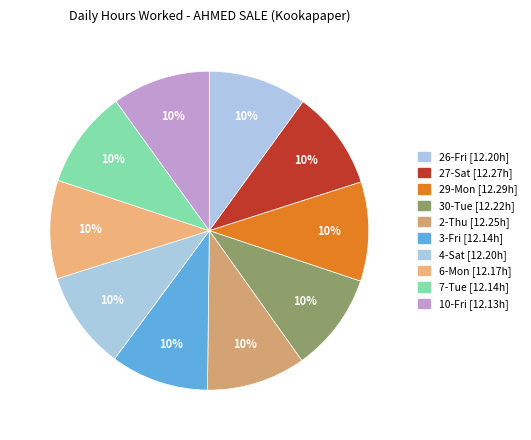

Does 4-Sat account for over 50% of the chart?

No